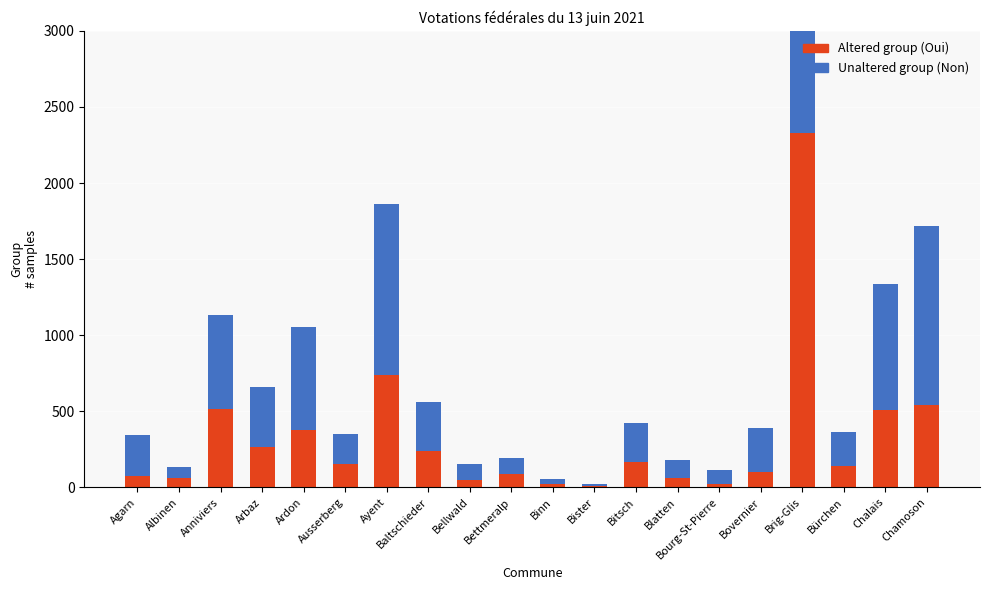

List the series in order of their peak value, lowest first.

Oui (Altered group), Non (Unaltered group)